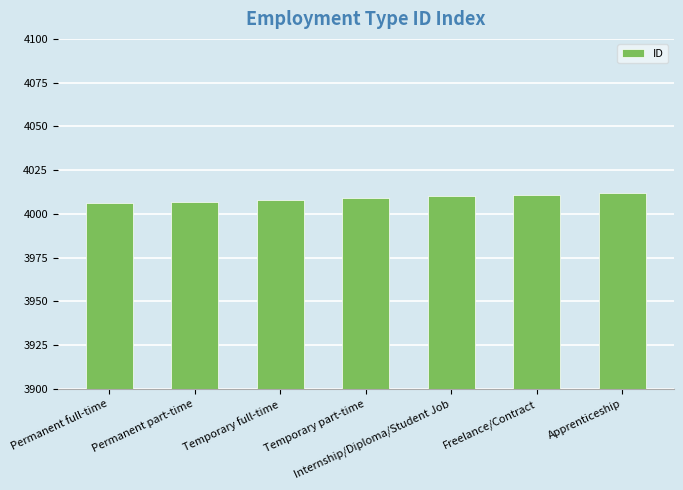

What is the value of the 2nd bar from the left?

4007